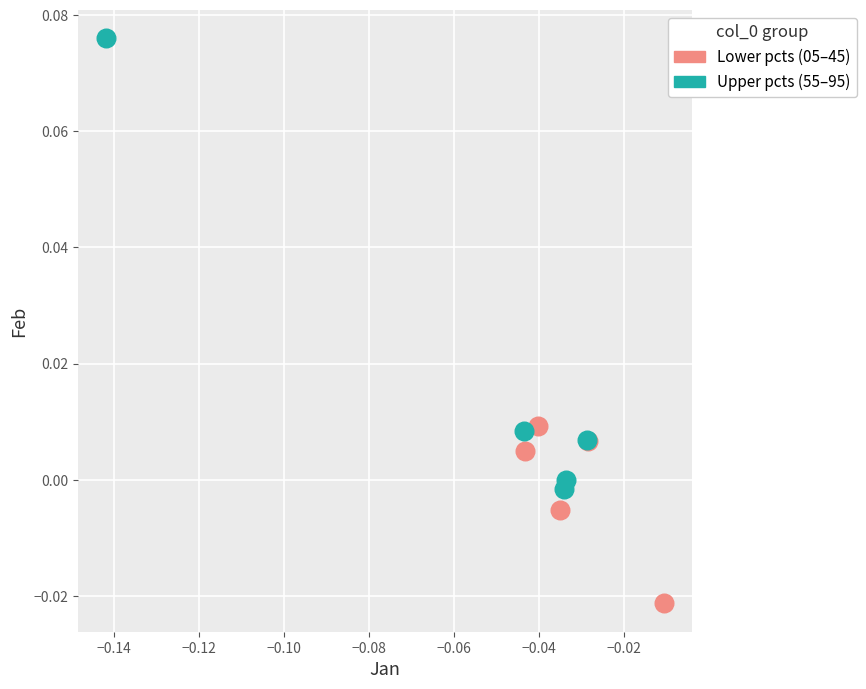

Which series reaches the maximum Y coordinate?

Upper pcts (55–95)